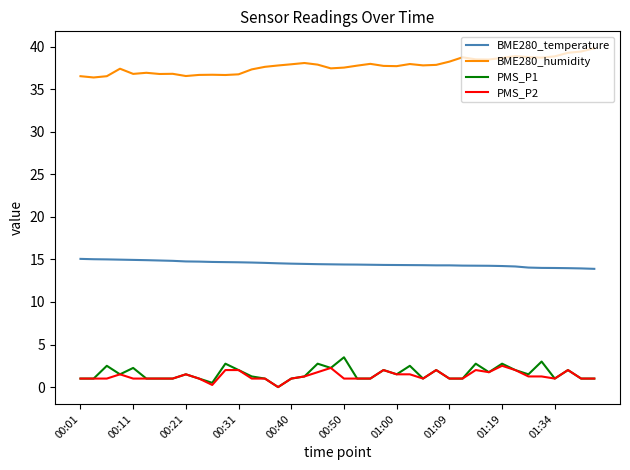

Is this an area chart (filled region under the line)?

No